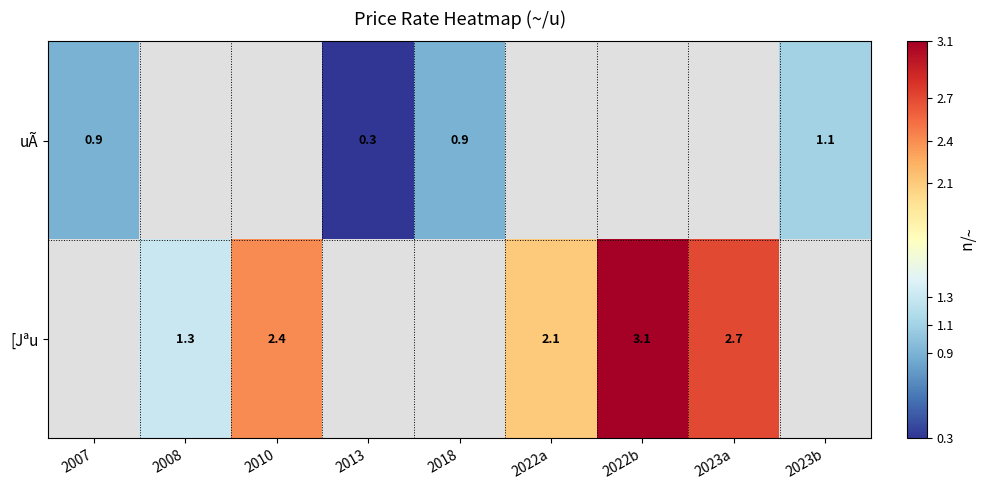

The [Jªu series shows 2.1 at 2022a. True or false?

True